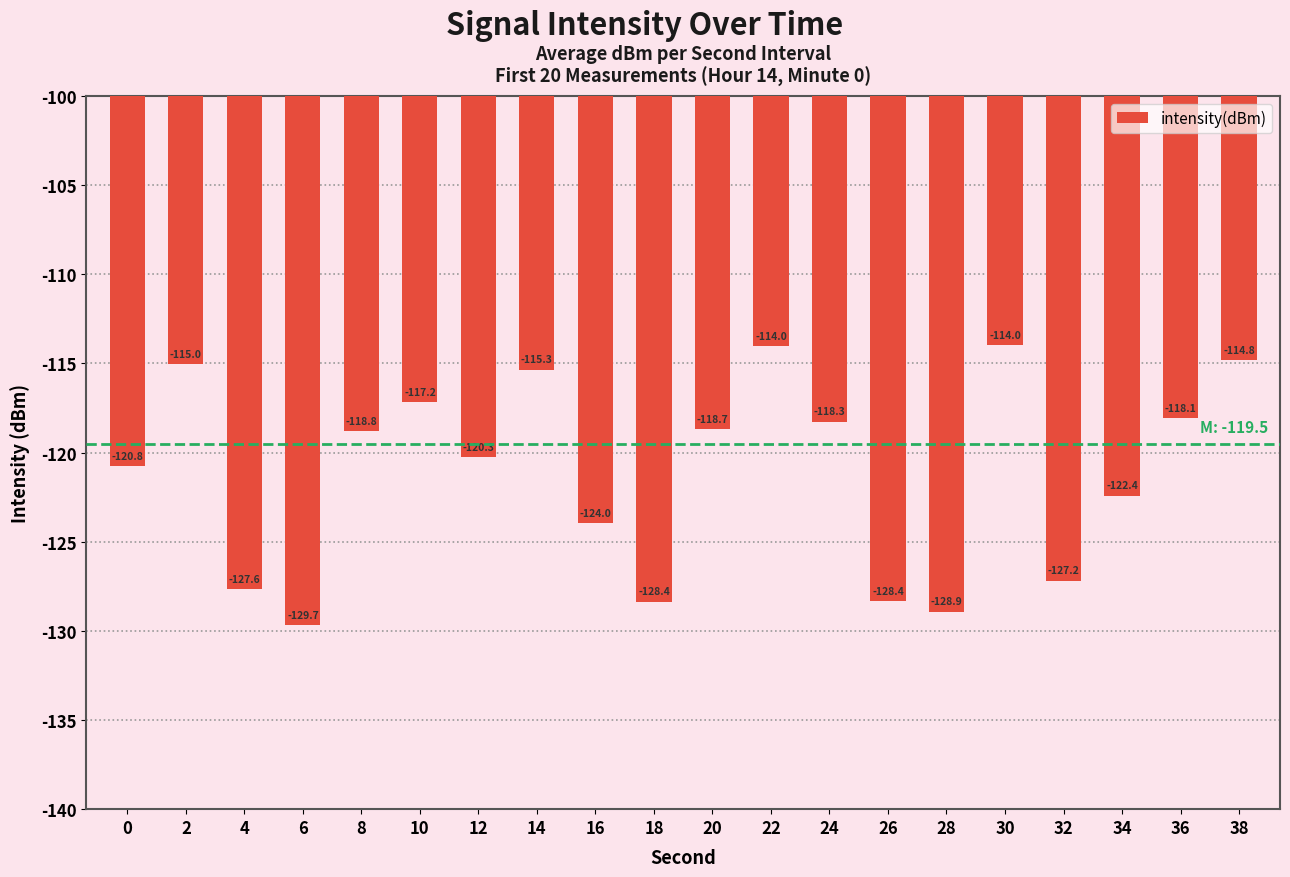

Are the bars grouped side by side (vs. stacked)?

No